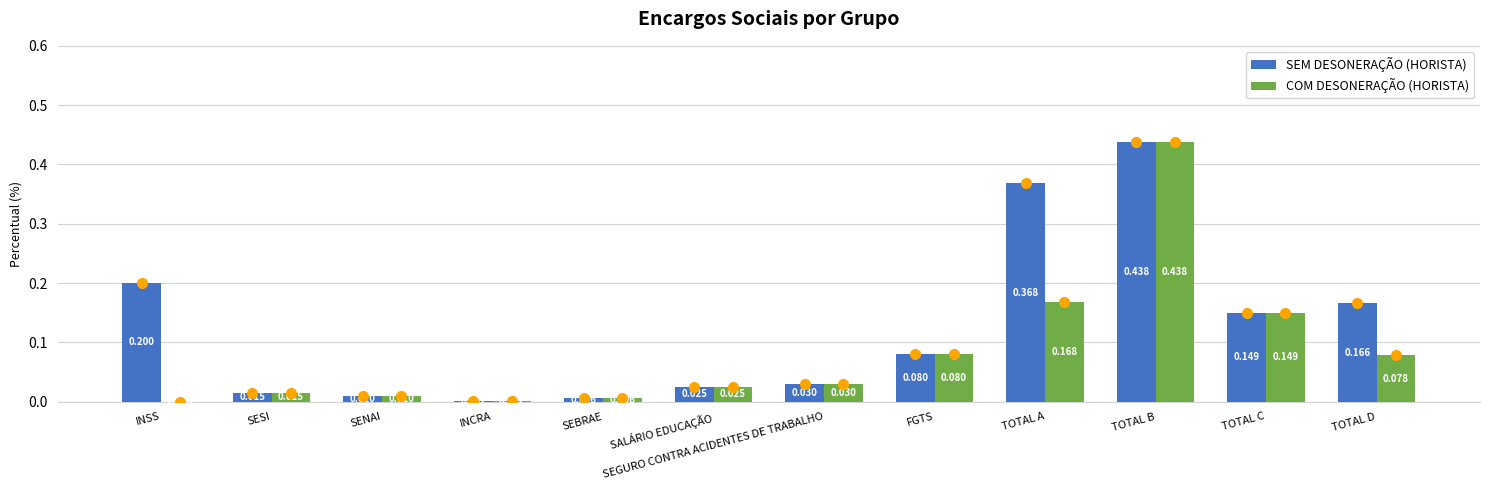

Where is SEM DESONERAÇÃO (HORISTA) nearest to the value 0?

INCRA